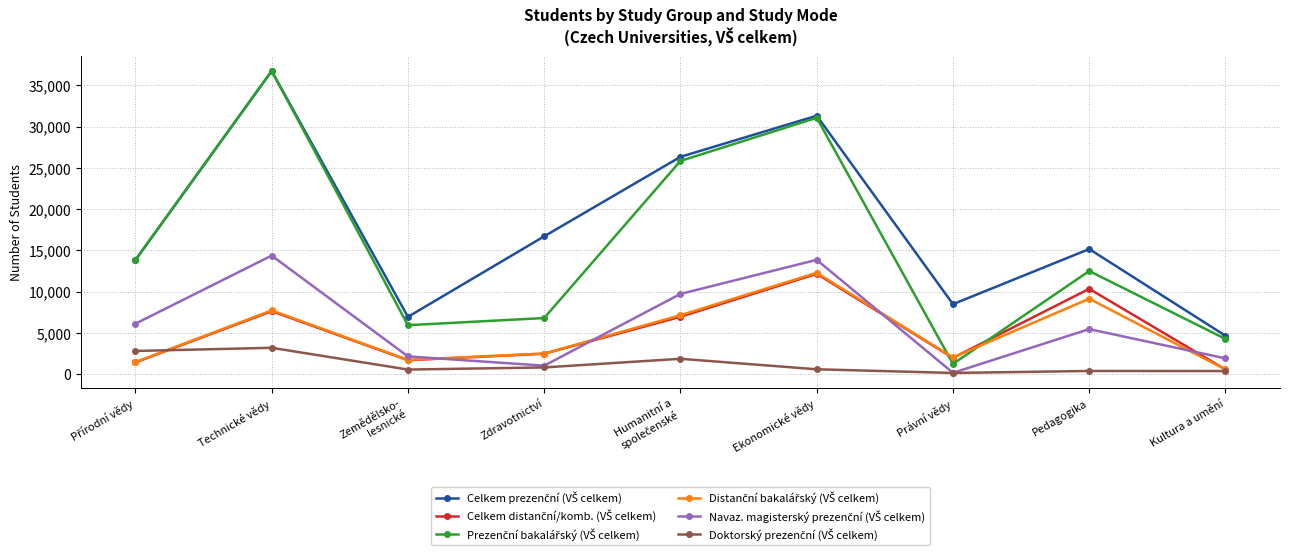

Which category has the highest value across all series?

Technické vědy